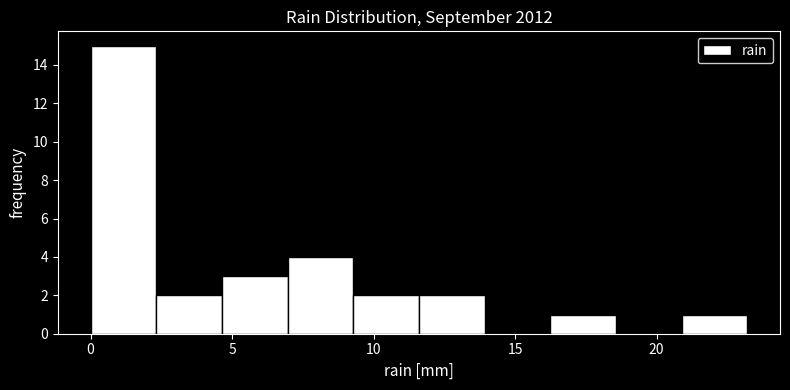

Which range on the x-axis has the tallest bar?

0.0 to 2.5